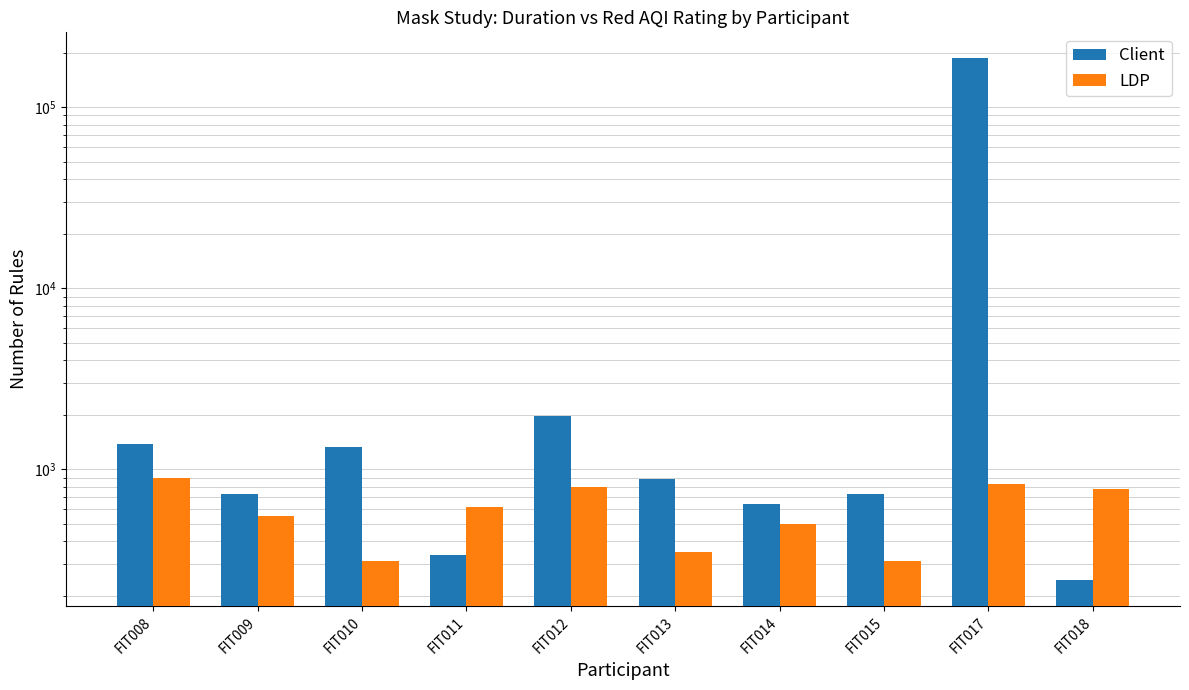

How many groups of bars are there?

10